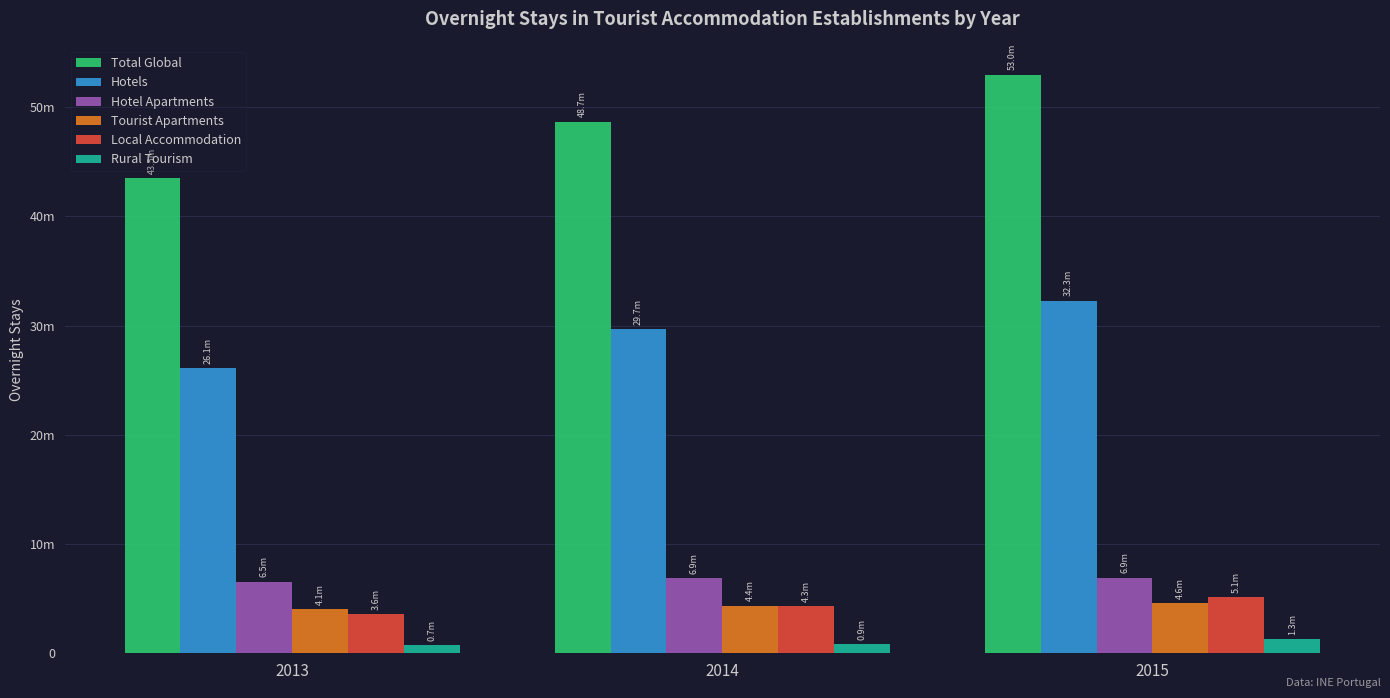

At which category is the sum across all series the highest?

2015